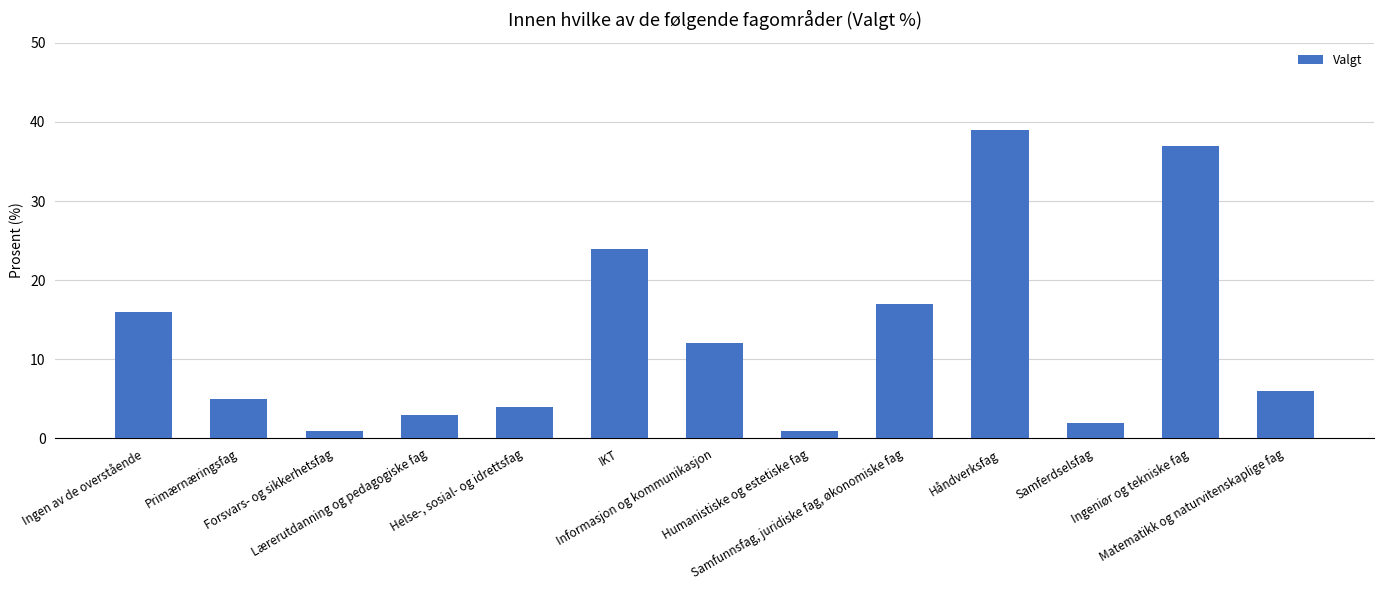

The chart shows a value of 5 at Primærnæringsfag. True or false?

True